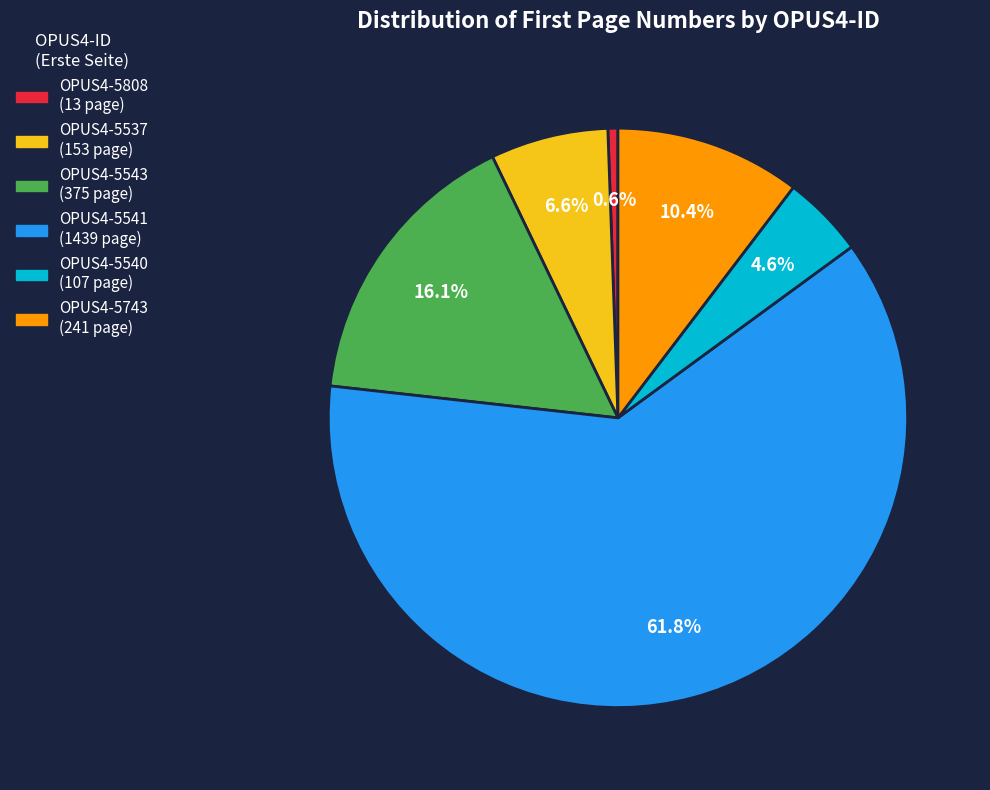

To the nearest percent, what is the difference between the largest and smallest slice percentages?

61%